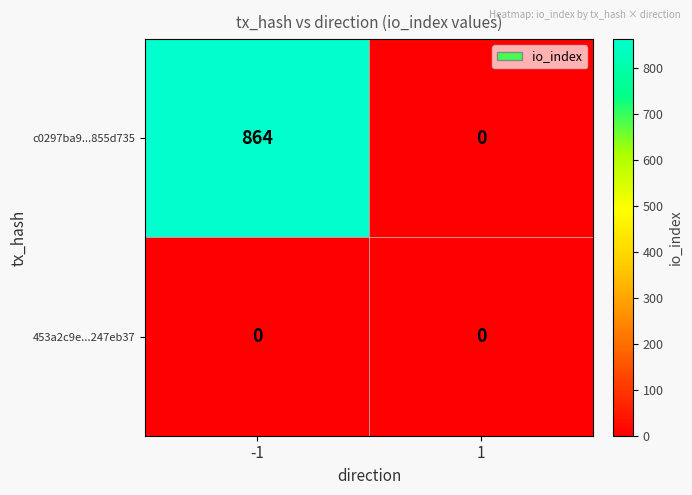

Rank the series by their average value, from lowest to highest.

453a2c9e...247eb37, c0297ba9...855d735